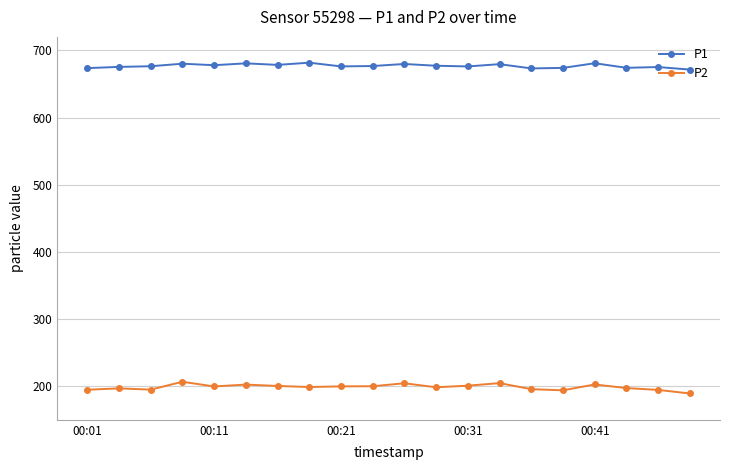

True or false: P2 has more than 1 interior local peaks.

True